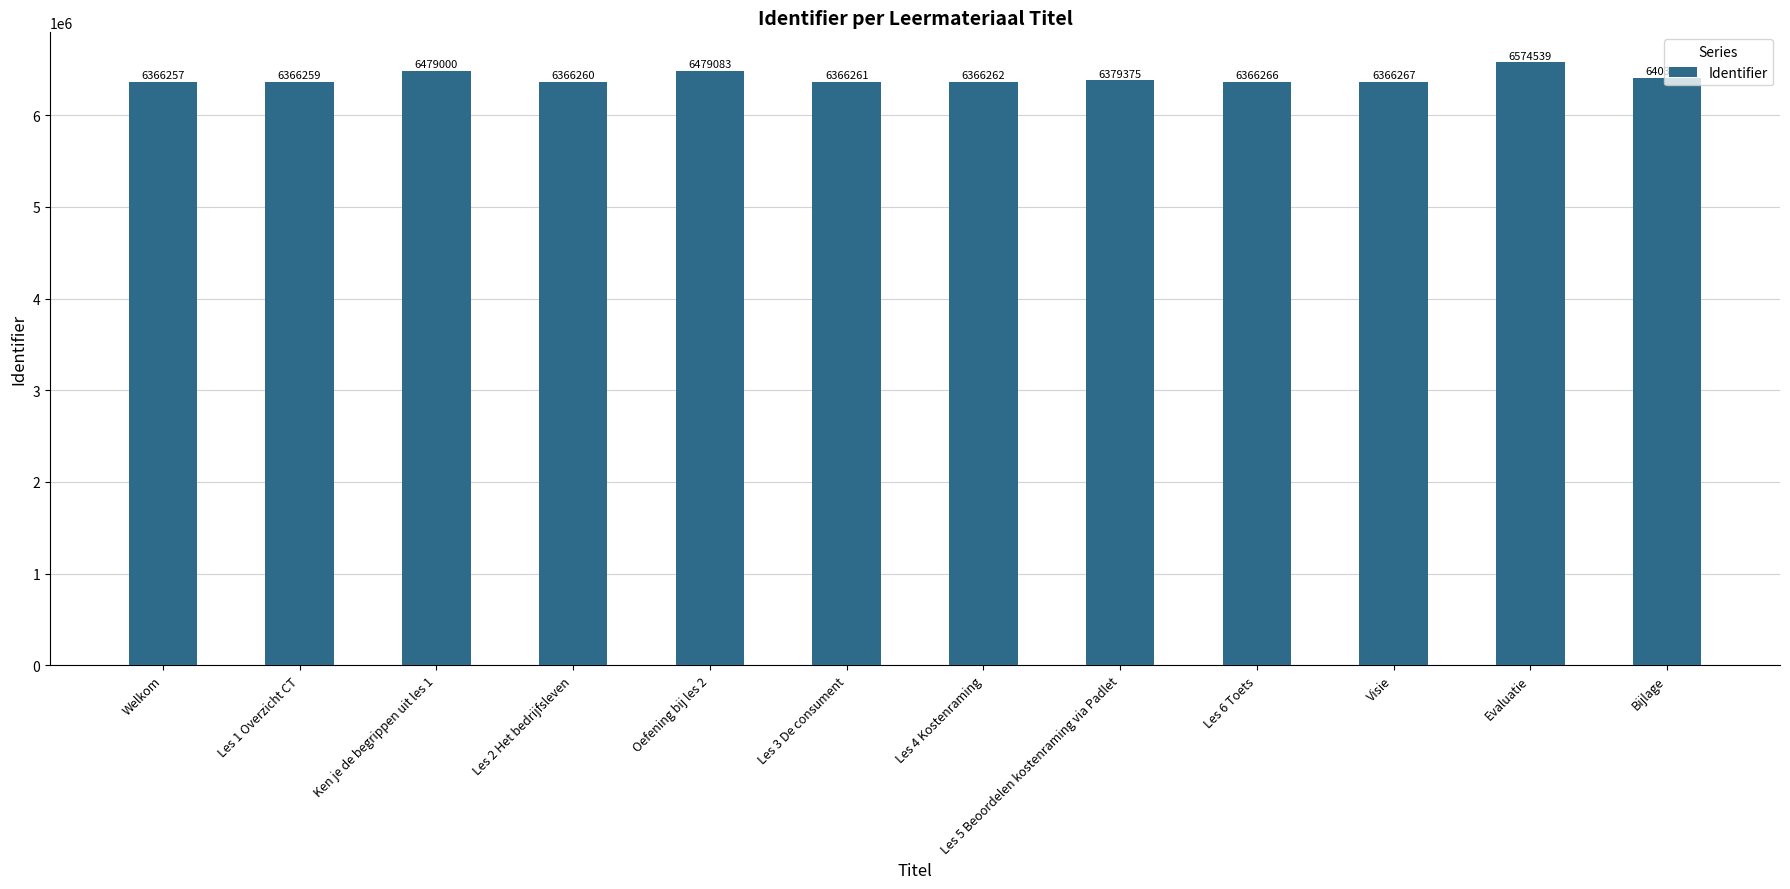

What is the sum of the values at Les 3 De consument and Bijlage?

12769961